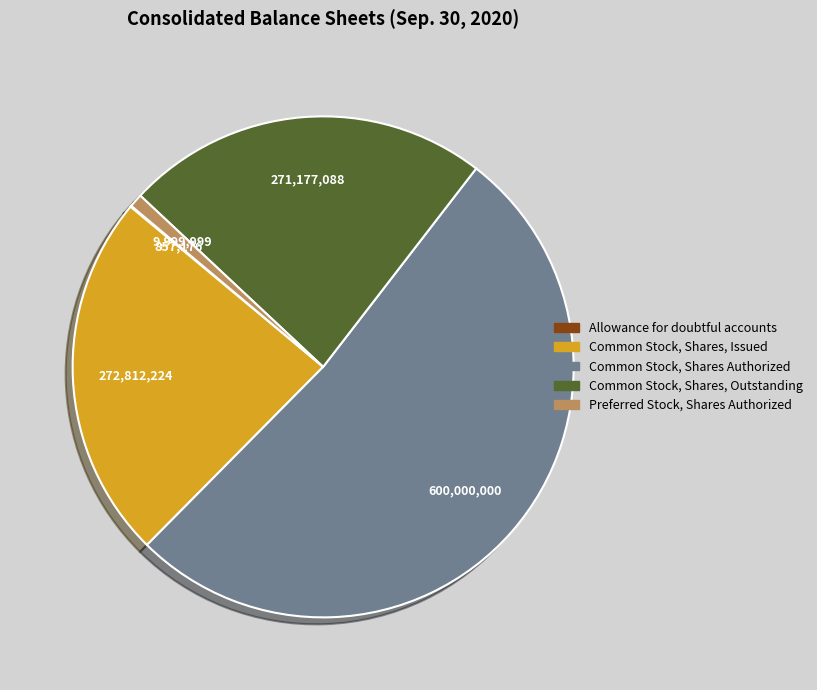

Is there any slice that represents more than half of the pie?

Yes